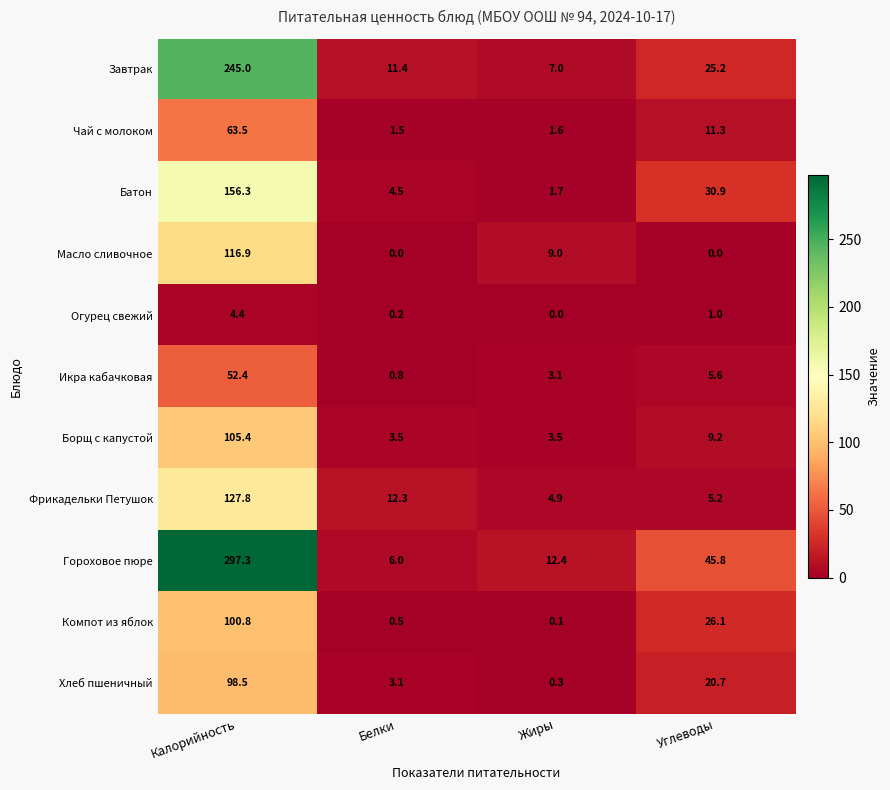

What is the average value of the Масло сливочное series?

31.5